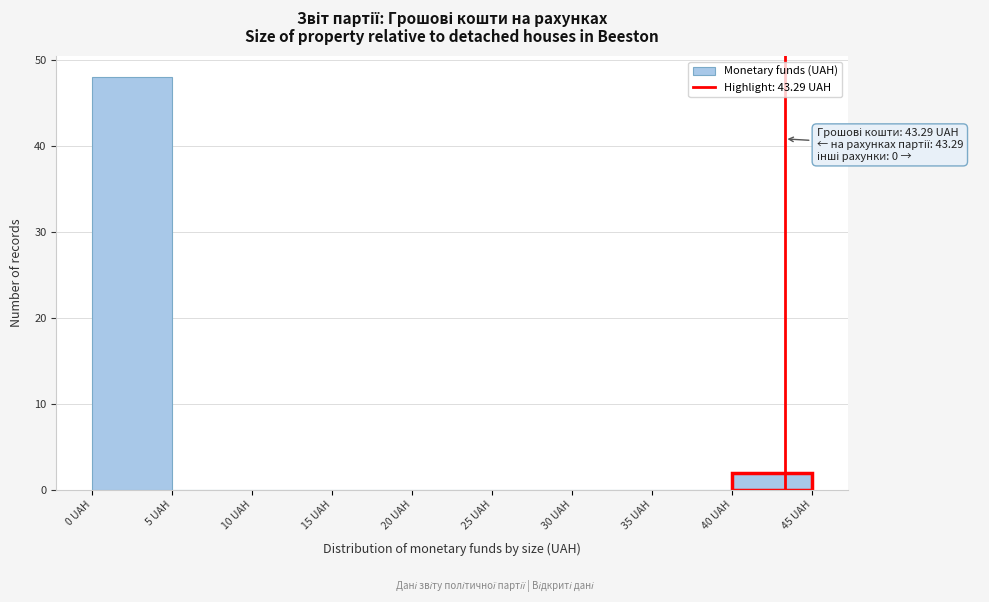

Over which range of the x-axis is the bar tallest?

0 to 5